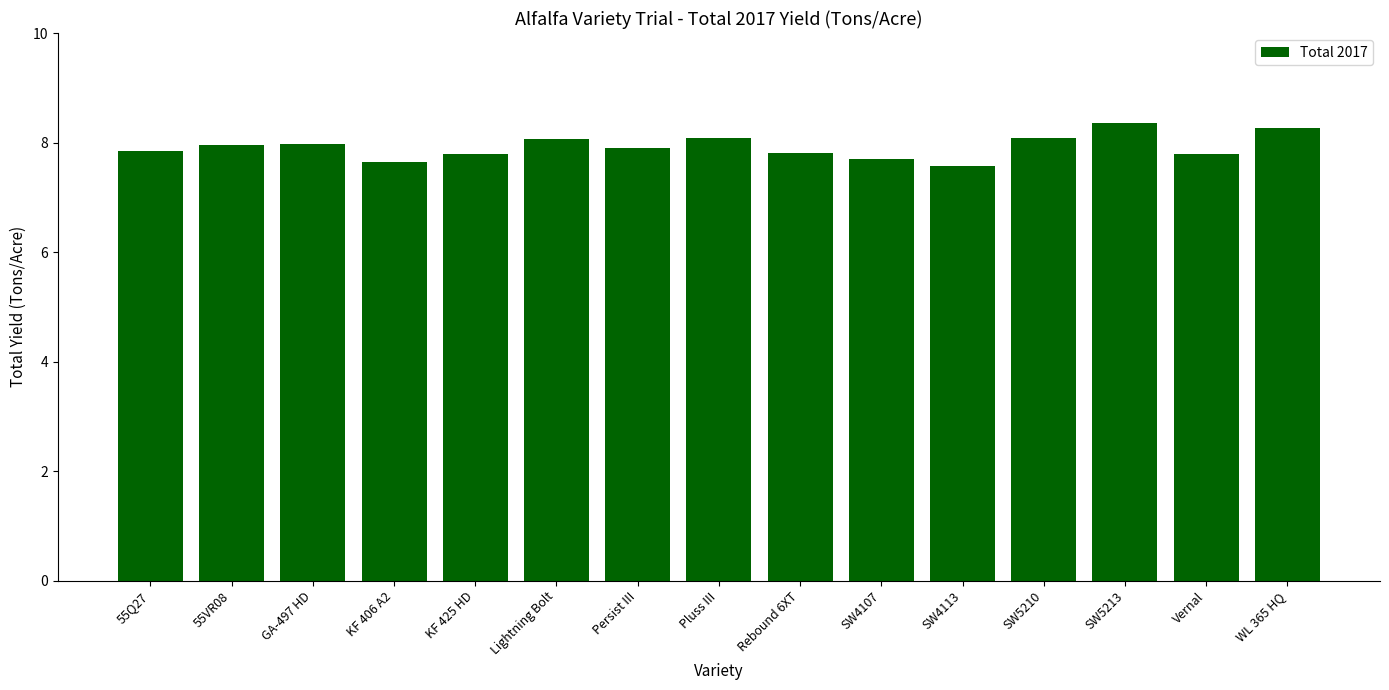

Between Lightning Bolt and Vernal, which is larger?

Lightning Bolt